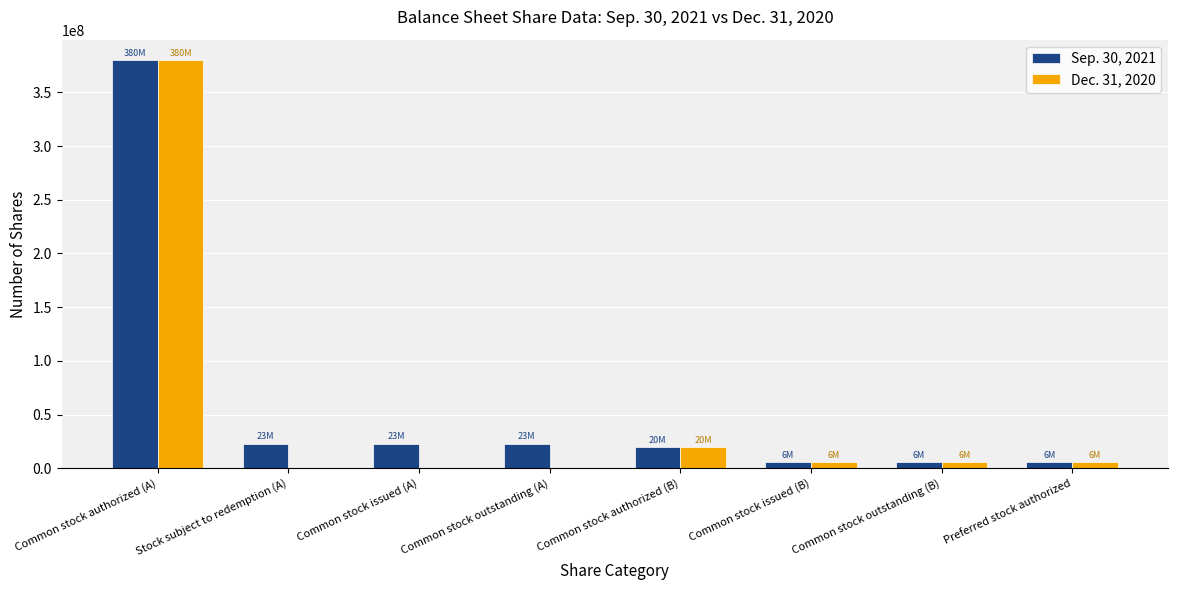

At which label does Dec. 31, 2020 first exceed 5750000?

Common stock authorized (A)